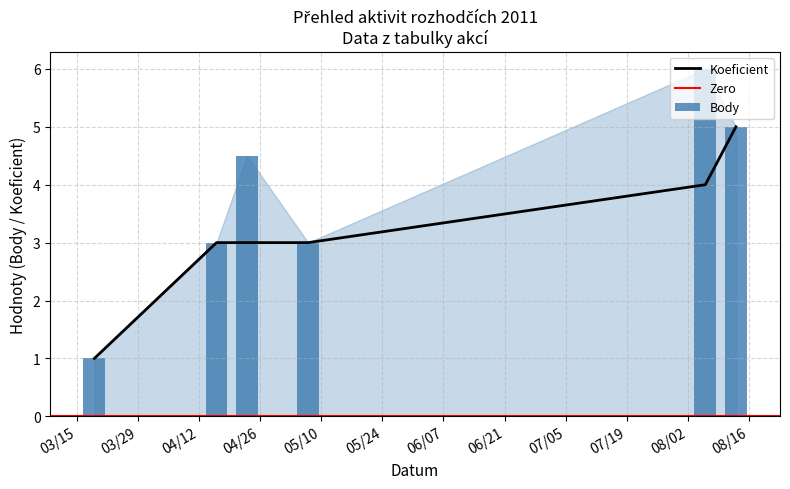

What position from the left is 2011-04-16?

2